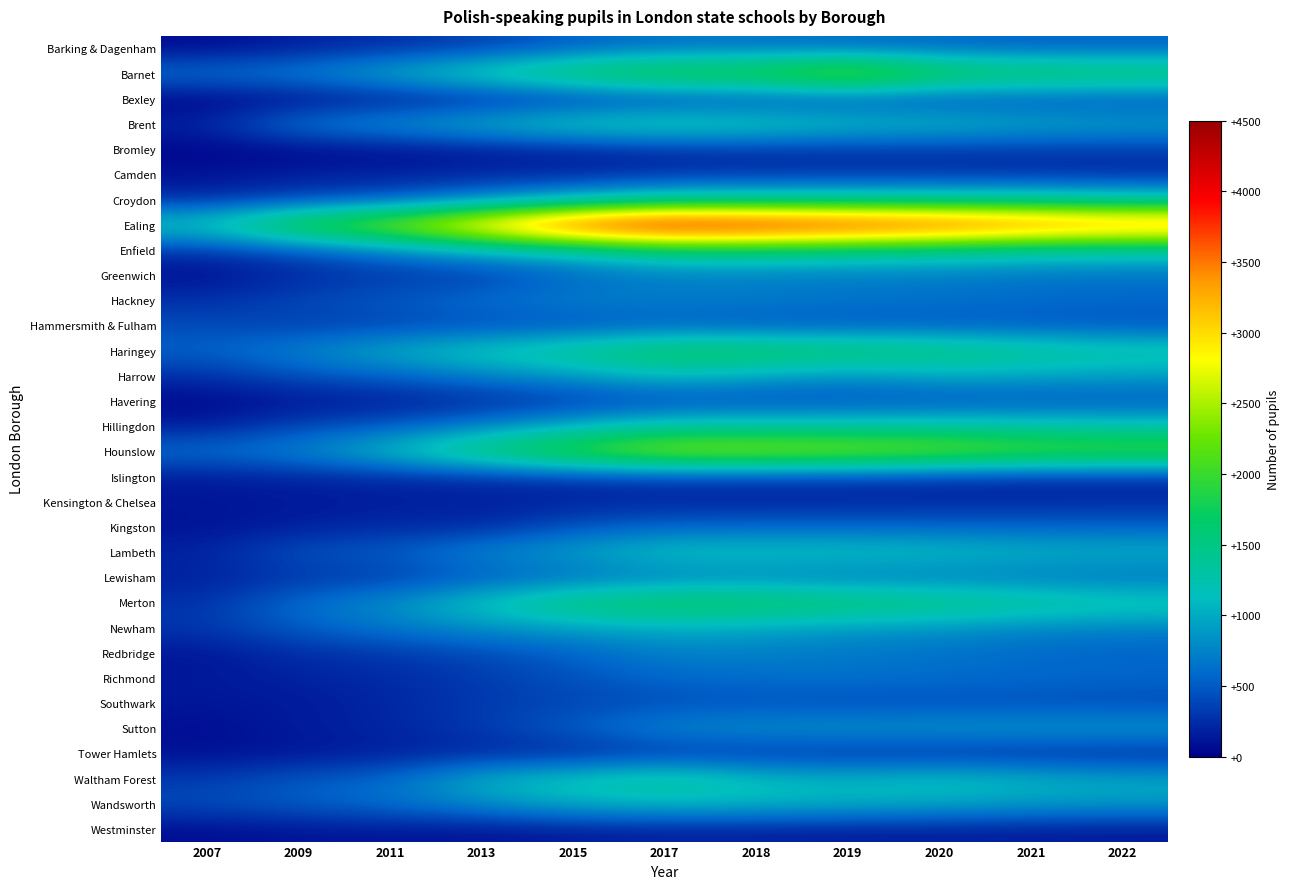

Reading left to right, list all the values displayed in this chart.

Barking & Dagenham: 2007=65	2009=175	2011=260	2013=351	2015=532	2017=641	2018=636	2019=598	2020=585	2021=539	2022=549
Barnet: 2007=654	2009=750	2011=1058	2013=1413	2015=1806	2017=2043	2018=2059	2019=2552	2020=1922	2021=1823	2022=1763
Bexley: 2007=0	2009=60	2011=111	2013=177	2015=251	2017=346	2018=382	2019=404	2020=425	2021=443	2022=440
Brent: 2007=205	2009=714	2011=866	2013=1095	2015=1330	2017=1398	2018=1332	2019=1188	2020=1132	2021=1029	2022=963
Bromley: 2007=25	2009=34	2011=69	2013=119	2015=163	2017=234	2018=270	2019=268	2020=293	2021=292	2022=316
Camden: 2007=101	2009=184	2011=188	2013=221	2015=216	2017=265	2018=261	2019=279	2020=258	2021=248	2022=219
Croydon: 2007=246	2009=368	2011=468	2013=735	2015=1030	2017=1323	2018=1362	2019=1360	2020=1376	2021=1359	2022=1287
Ealing: 2007=1277	2009=2088	2011=2536	2013=3297	2015=4059	2017=4363	2018=4247	2019=4104	2020=3961	2021=3740	2022=3572
Enfield: 2007=289	2009=452	2011=713	2013=1026	2015=1221	2017=1565	2018=1564	2019=1503	2020=1418	2021=1303	2022=1288
Greenwich: 2007=76	2009=218	2011=301	2013=309	2015=561	2017=685	2018=701	2019=681	2020=690	2021=656	2022=637
Hackney: 2007=275	2009=402	2011=511	2013=641	2015=750	2017=734	2018=720	2019=675	2020=654	2021=604	2022=586
Hammersmith & Fulham: 2007=417	2009=348	2011=370	2013=409	2015=421	2017=503	2018=453	2019=464	2020=475	2021=470	2022=447
Haringey: 2007=552	2009=757	2011=1047	2013=1285	2015=1505	2017=1792	2018=1793	2019=1714	2020=1636	2021=1475	2022=1346
Harrow: 2007=254	2009=449	2011=528	2013=720	2015=873	2017=1124	2018=961	2019=836	2020=976	2021=950	2022=910
Havering: 2007=43	2009=106	2011=148	2013=214	2015=301	2017=388	2018=408	2019=432	2020=443	2021=466	2022=483
Hillingdon: 2007=159	2009=399	2011=503	2013=741	2015=1047	2017=1308	2018=1316	2019=1310	2020=1325	2021=1285	2022=1236
Hounslow: 2007=640	2009=764	2011=1178	2013=1701	2015=2173	2017=2547	2018=2543	2019=2494	2020=2390	2021=2217	2022=2194
Islington: 2007=135	2009=192	2011=210	2013=239	2015=277	2017=305	2018=307	2019=292	2020=255	2021=218	2022=216
Kensington & Chelsea: 2007=129	2009=138	2011=167	2013=173	2015=185	2017=212	2018=201	2019=209	2020=222	2021=229	2022=246
Kingston: 2007=105	2009=172	2011=237	2013=219	2015=474	2017=557	2018=569	2019=576	2020=561	2021=566	2022=550
Lambeth: 2007=194	2009=473	2011=509	2013=795	2015=943	2017=1207	2018=1199	2019=1194	2020=1166	2021=1074	2022=1055
Lewisham: 2007=173	2009=293	2011=332	2013=480	2015=592	2017=685	2018=721	2019=672	2020=680	2021=664	2022=634
Merton: 2007=269	2009=630	2011=833	2013=1237	2015=1622	2017=1781	2018=1751	2019=1670	2020=1574	2021=1444	2022=1329
Newham: 2007=304	2009=525	2011=674	2013=823	2015=922	2017=1003	2018=959	2019=875	2020=850	2021=763	2022=738
Redbridge: 2007=118	2009=249	2011=304	2013=404	2015=539	2017=738	2018=725	2019=679	2020=640	2021=586	2022=550
Richmond: 2007=141	2009=189	2011=237	2013=326	2015=458	2017=572	2018=617	2019=645	2020=609	2021=595	2022=579
Southwark: 2007=127	2009=146	2011=210	2013=325	2015=376	2017=432	2018=434	2019=406	2020=420	2021=418	2022=397
Sutton: 2007=74	2009=164	2011=205	2013=328	2015=533	2017=784	2018=857	2019=888	2020=897	2021=910	2022=924
Tower Hamlets: 2007=95	2009=117	2011=170	2013=209	2015=204	2017=279	2018=267	2019=254	2020=236	2021=233	2022=204
Waltham Forest: 2007=324	2009=503	2011=578	2013=1087	2015=1253	2017=1449	2018=1170	2019=1095	2020=1204	2021=1079	2022=1002
Wandsworth: 2007=420	2009=523	2011=637	2013=806	2015=1027	2017=1085	2018=1088	2019=1040	2020=996	2021=913	2022=904
Westminster: 2007=73	2009=112	2011=117	2013=104	2015=144	2017=166	2018=161	2019=152	2020=153	2021=148	2022=132